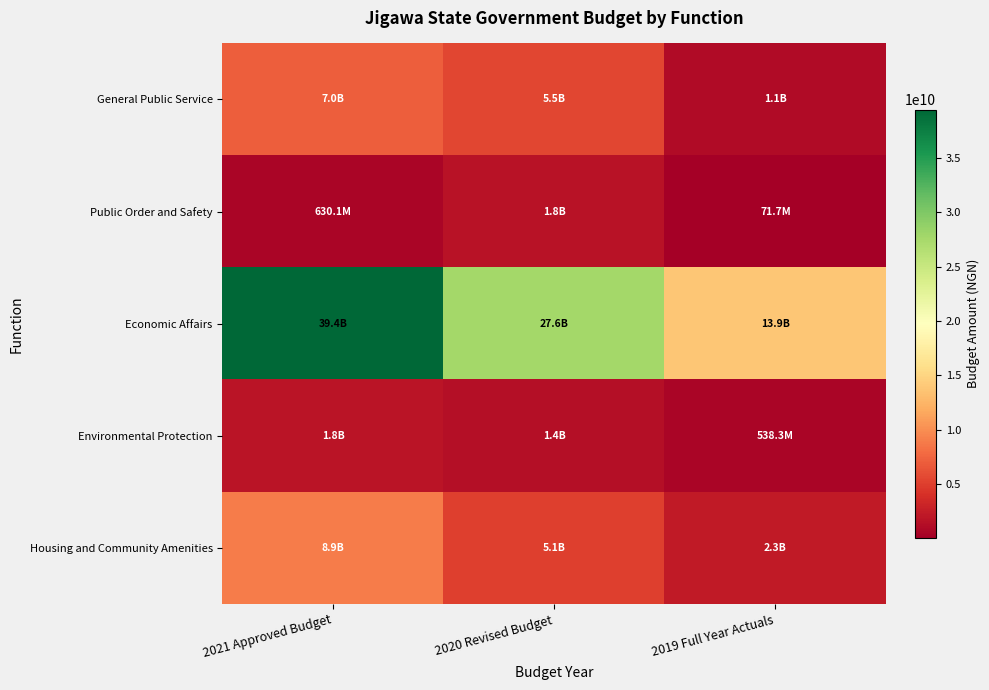

Which has a higher value, 2019 Full Year Actuals or 2020 Revised Budget?

2020 Revised Budget